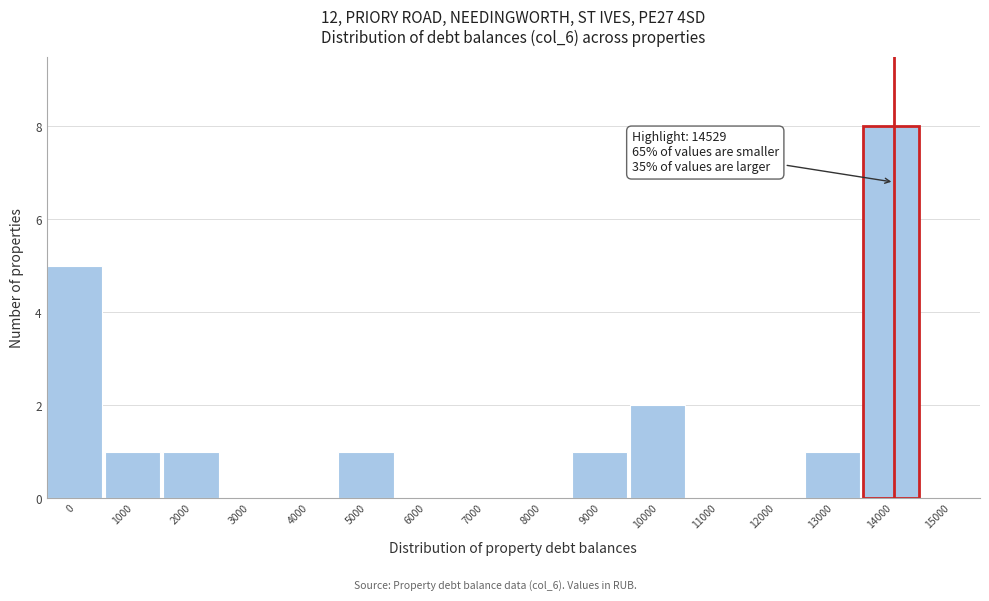

Reading left to right, list all the values displayed in this chart.

0=5	1000=1	2000=1	3000=0	4000=0	5000=1	6000=0	7000=0	8000=0	9000=1	10000=2	11000=0	12000=0	13000=1	14000=8	15000=0